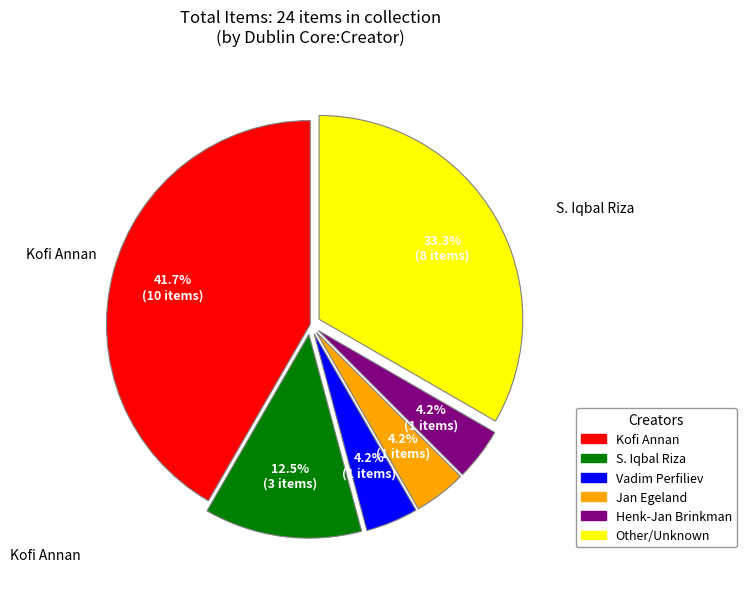

Is there any slice that represents more than half of the pie?

No